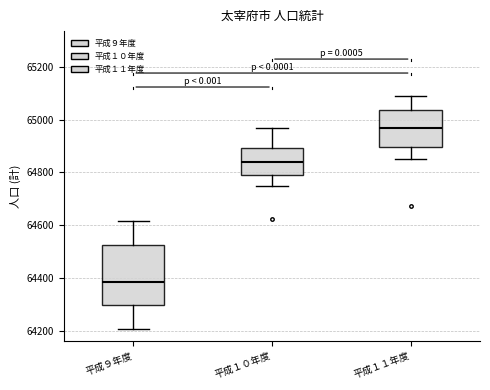

Reading left to right, transcribe this box plot: for each box, give where its median line is, the range the box spans, and where its two whiskers end, as read against the y-axis. The values are not printed on the chart, so give them approximately, as read against the axis.

平成９年度: median 64380, box 64300 to 64520, whiskers 64200 to 64620
平成１０年度: median 64840, box 64780 to 64900, whiskers 64740 to 64960
平成１１年度: median 64960, box 64900 to 65040, whiskers 64860 to 65080